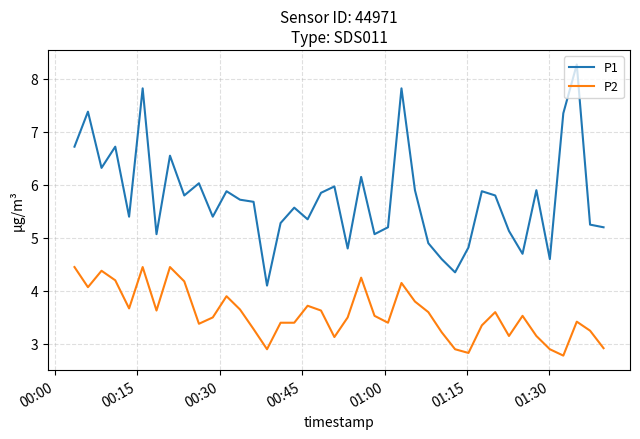

List the series in order of their peak value, highest first.

P1, P2